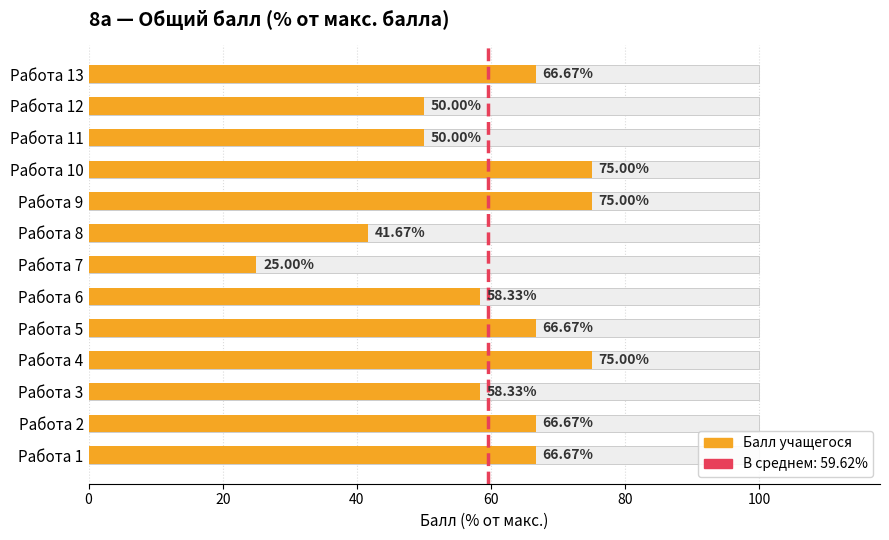

What is the difference between the maximum and minimum values?

50.0